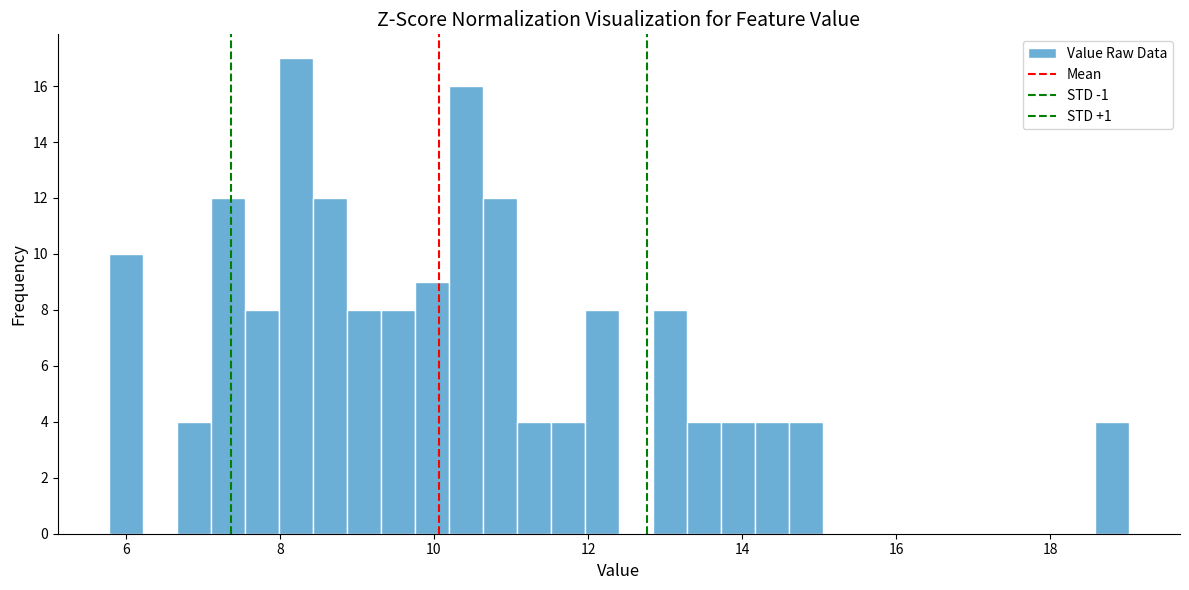

Around what value on the x-axis is the tallest bar? Give the approximate position of its centre, as read against the axis.

8.2